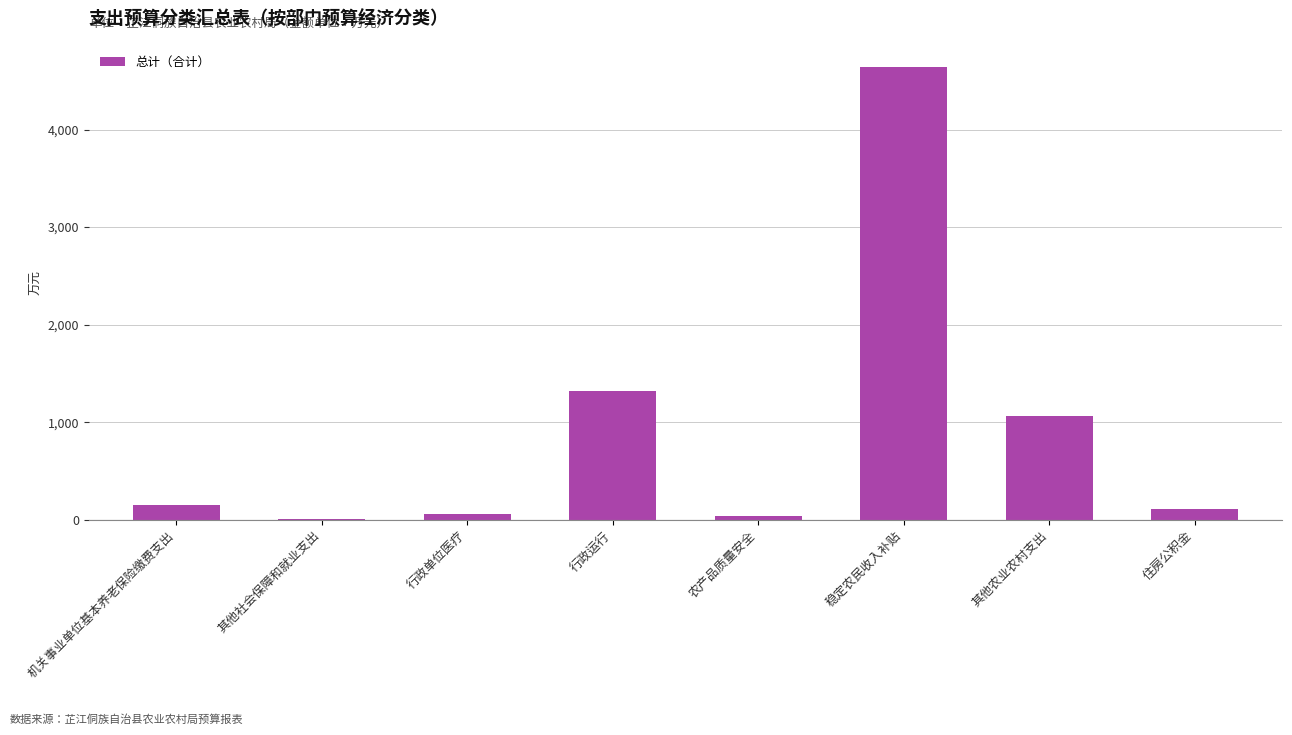

At which label does the data first exceed 146?

机关事业单位基本养老保险缴费支出